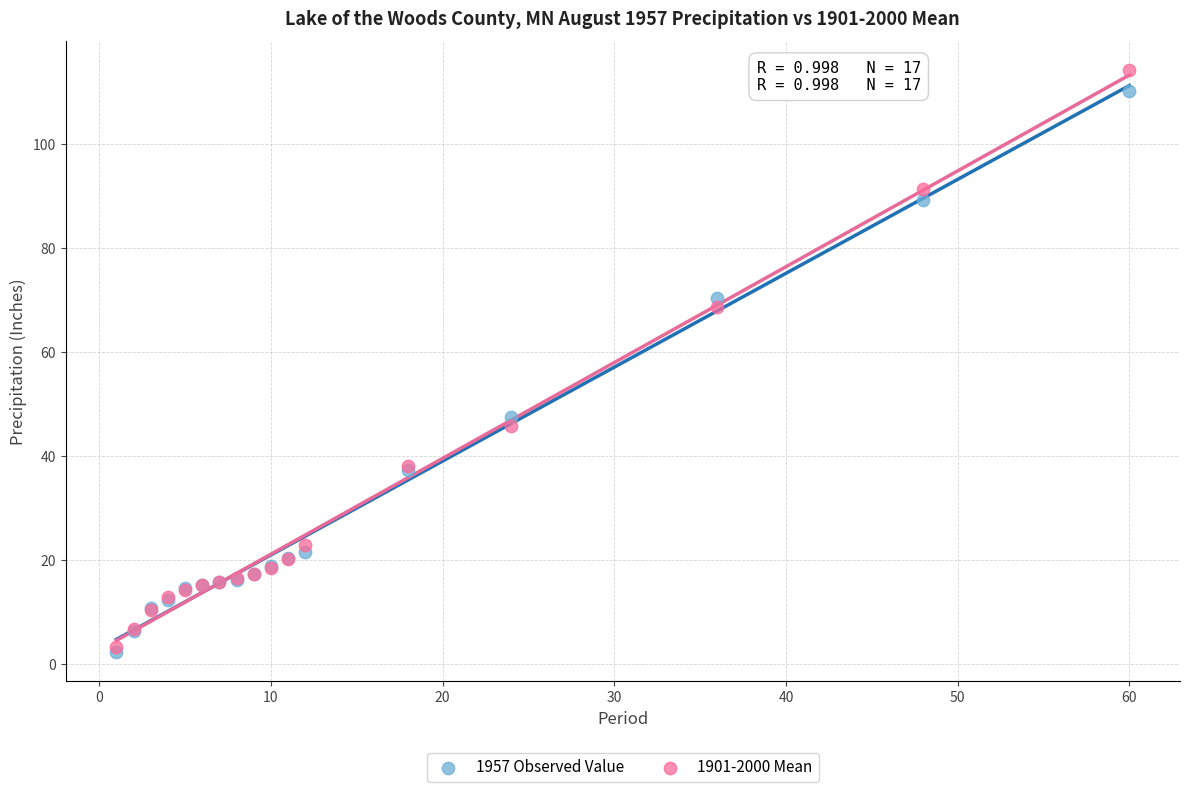

In the 1957 Observed Value series, what Y value is closest to 56?

47.5